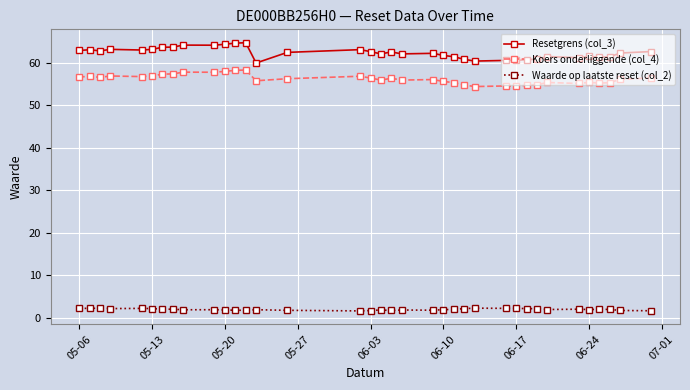

What are all the series names shown in the legend?

Resetgrens (col_3), Koers onderliggende (col_4), Waarde op laatste reset (col_2)